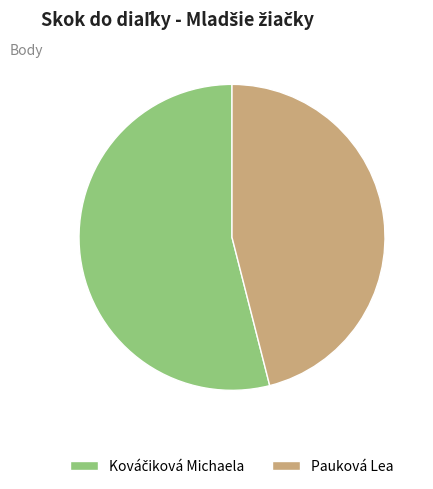

True or false: Pauková Lea accounts for 53% of the total.

False